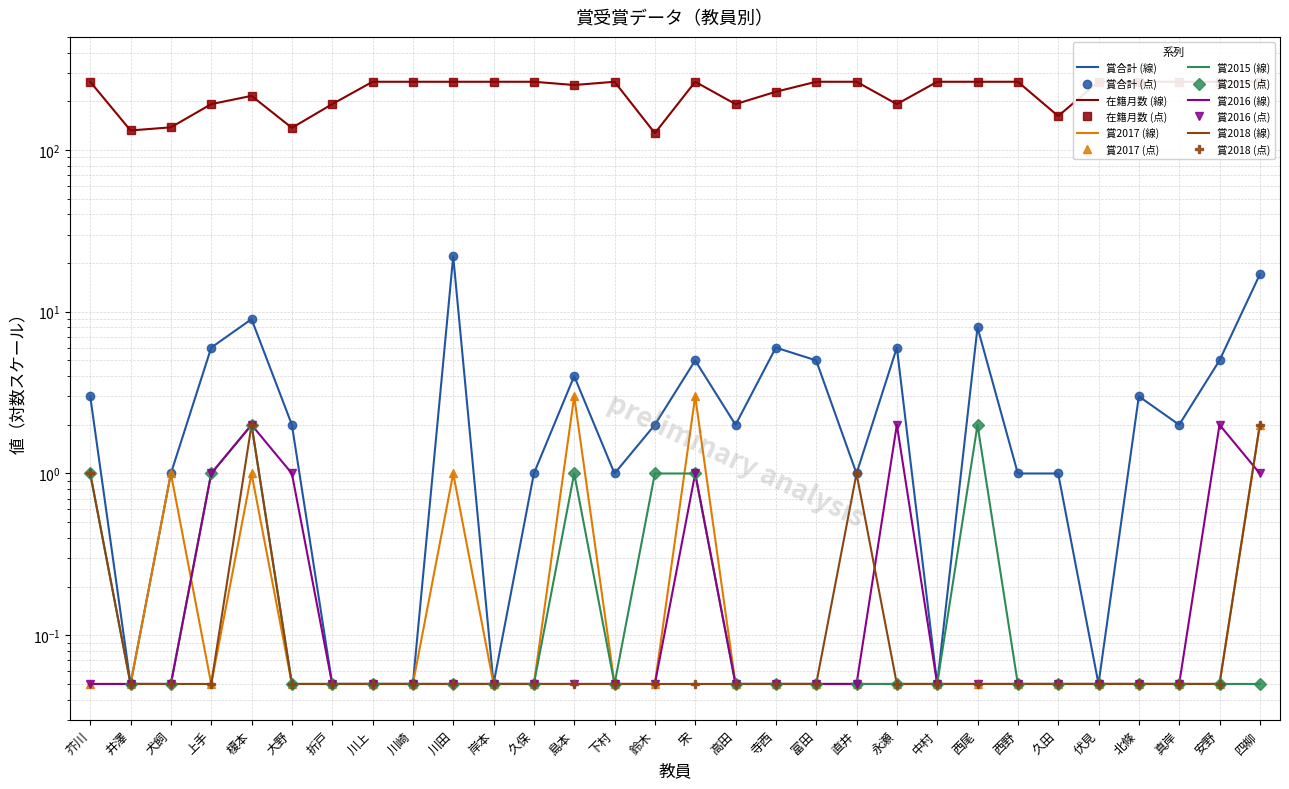

What is the average value of the 在籍月数 series?

230.4